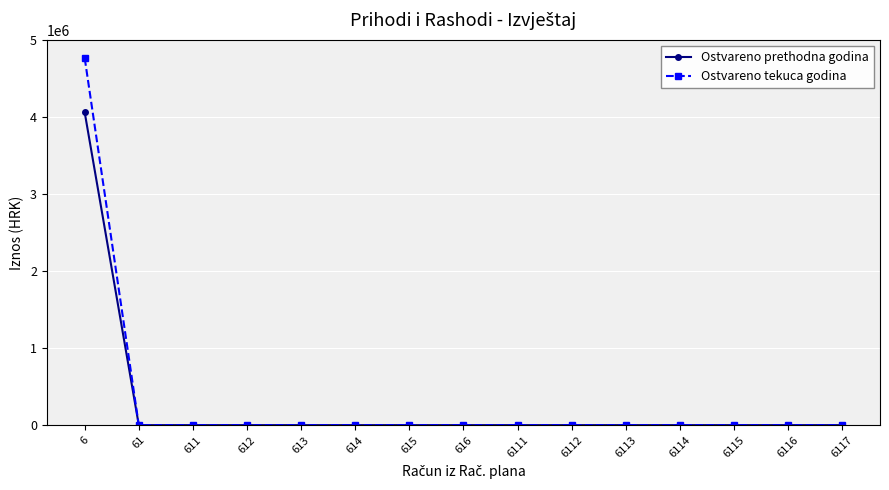

How many data points does each series have?

15